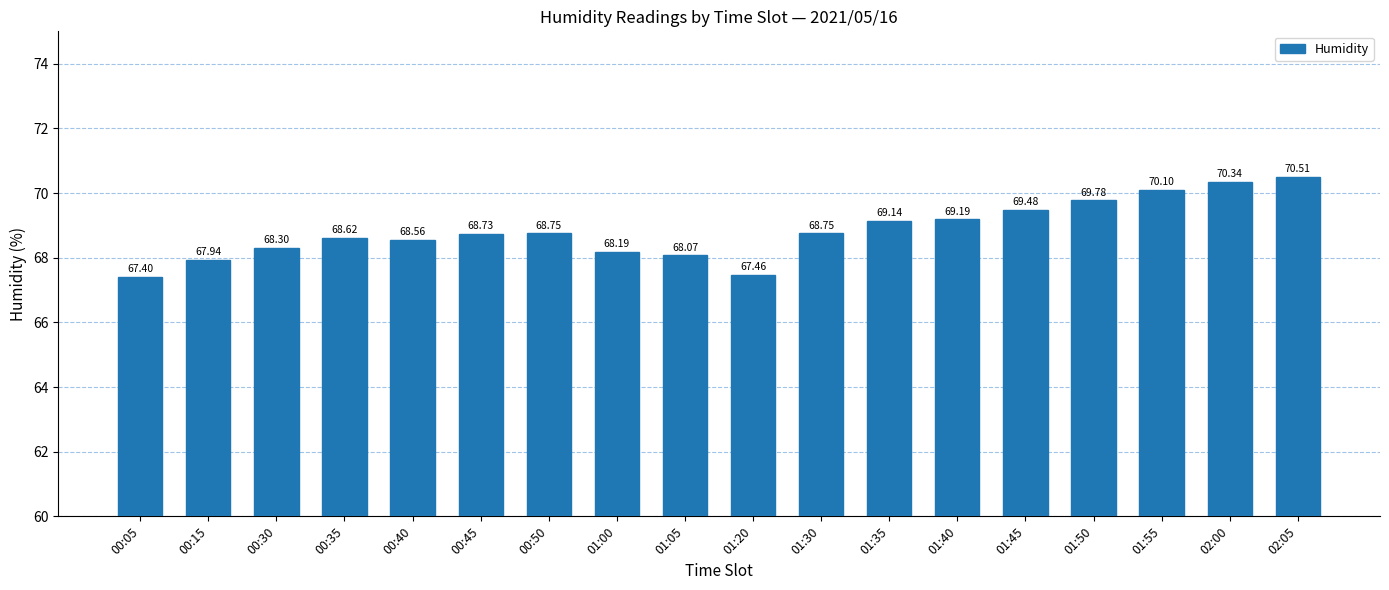

The value at 00:30 is 68.3. True or false?

True